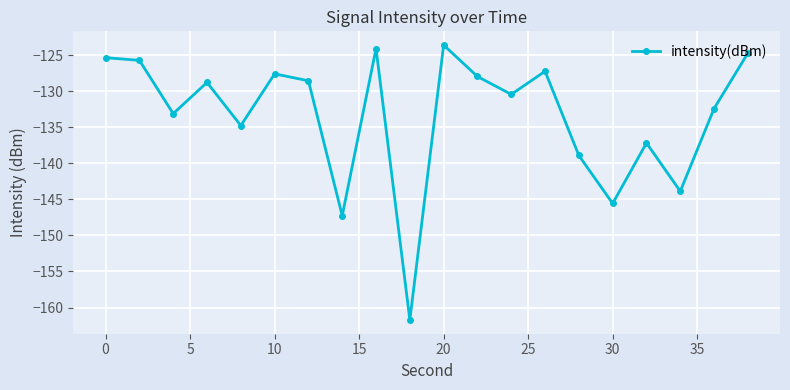

What is the minimum value shown in the chart?

-161.7